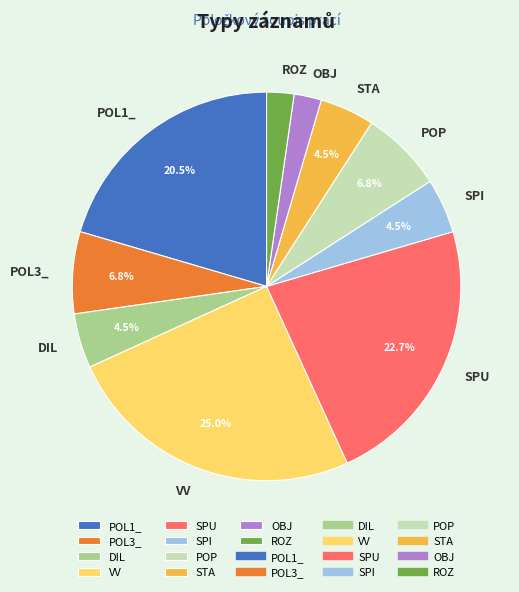

To the nearest percent, what is the difference between the OBJ and POL3_ slice percentages?

5%